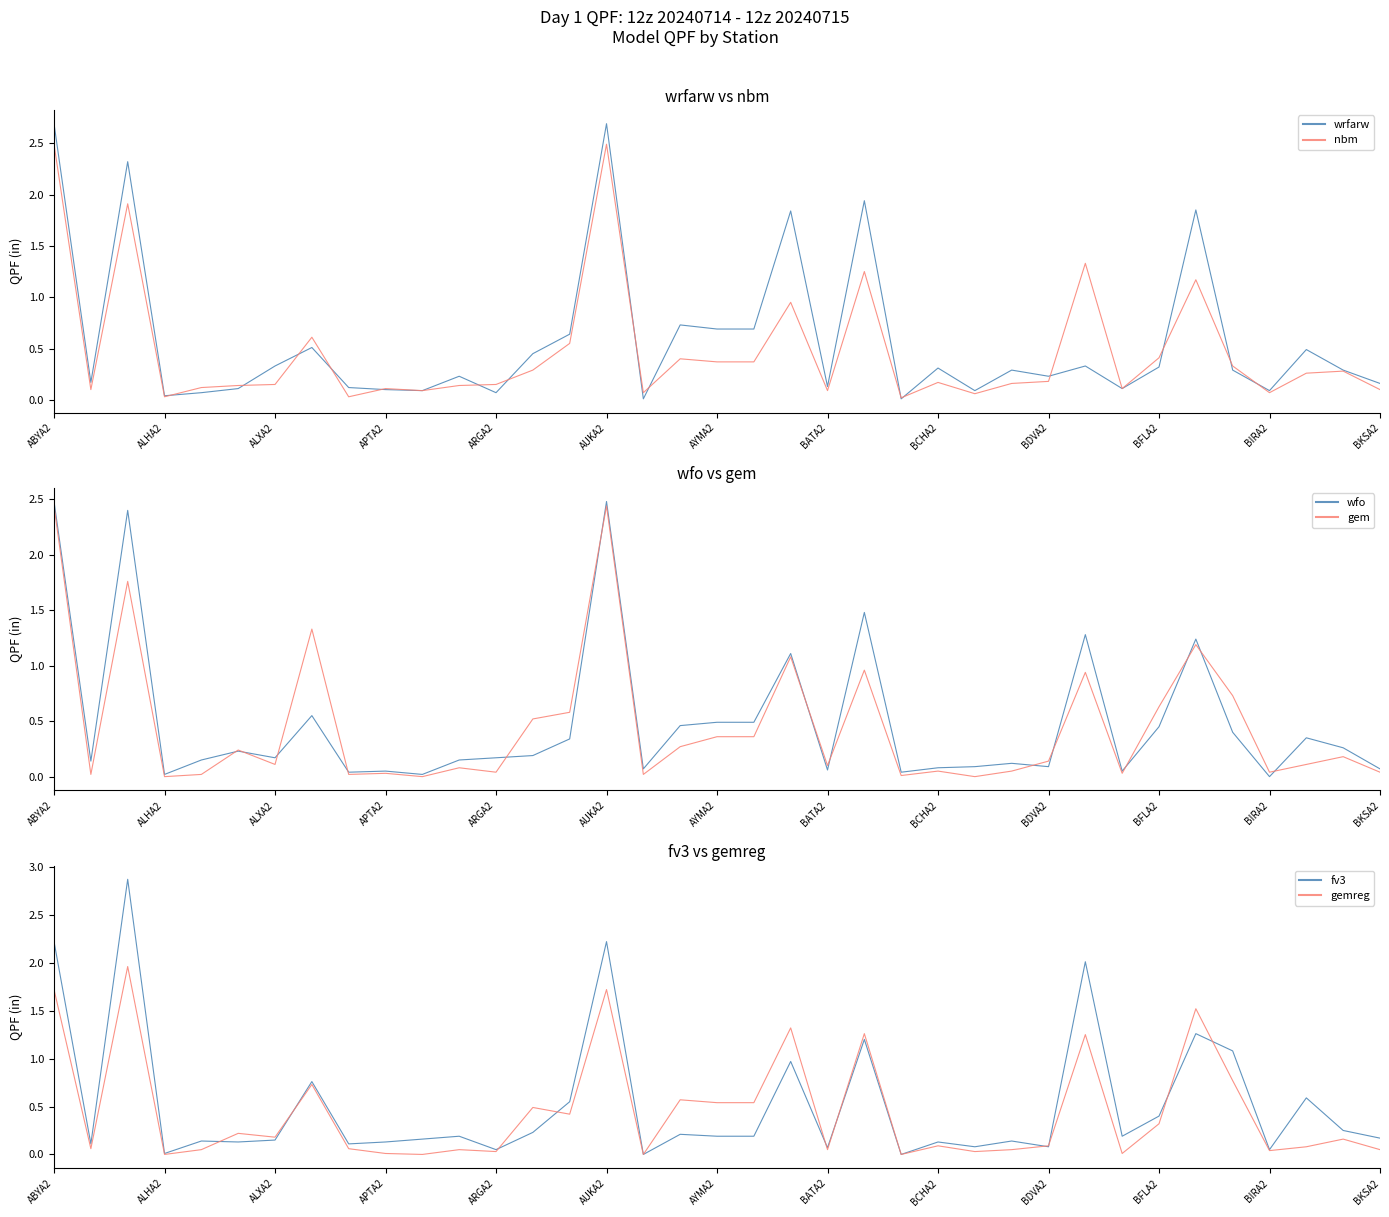

Which series has the largest total across all categories?

wrfarw